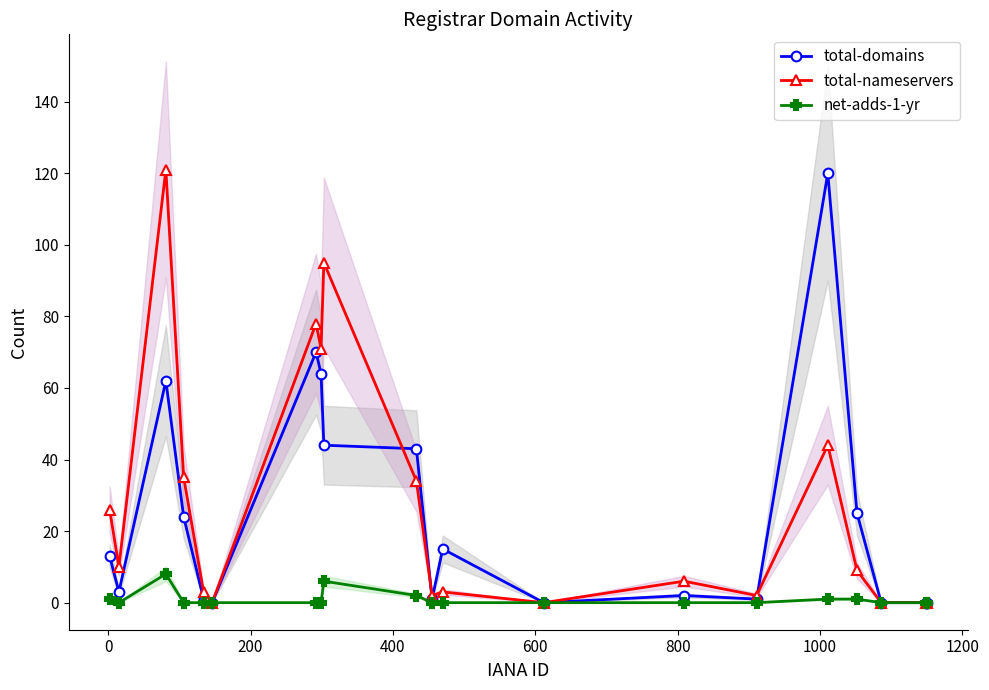

What is the highest value of the total-domains series?

120